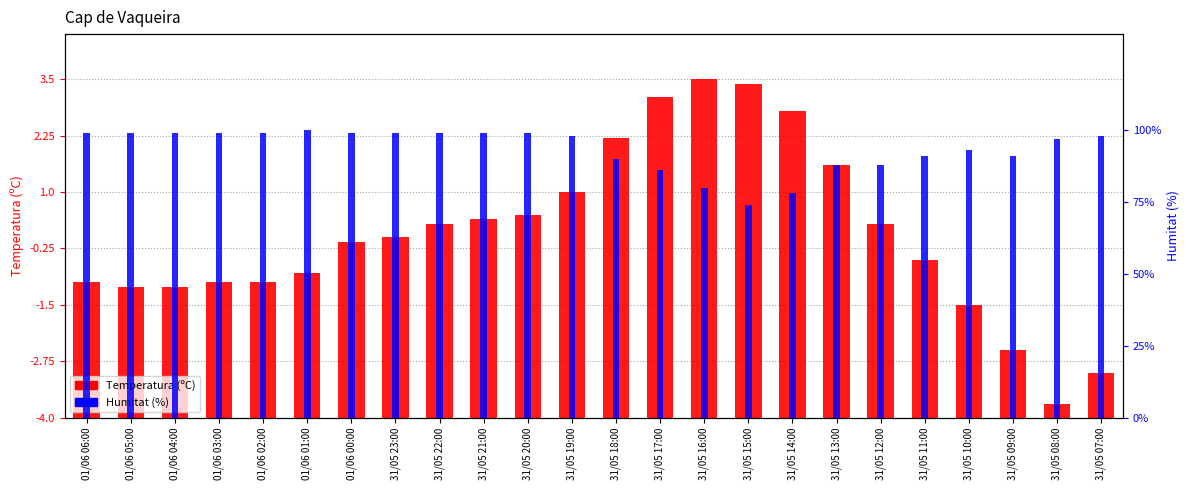

What is the value of the Humitat (%) bar at the 19th from the left?

88.0